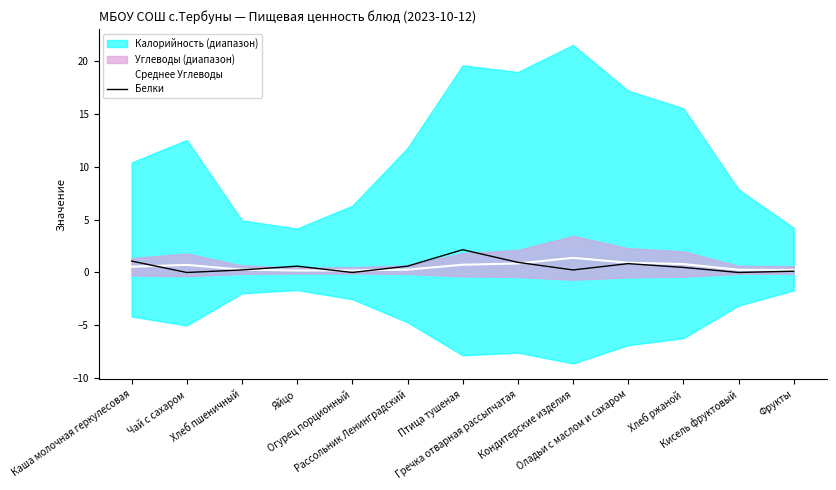

After their last crossing, which series has the higher values: Среднее Углеводы or Белки?

Среднее Углеводы